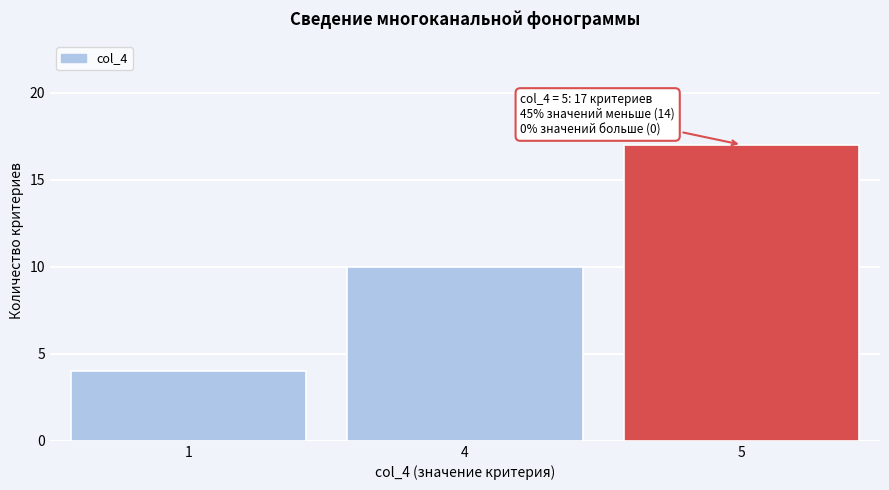

Reading left to right, what are all the values shown in this chart?

1=4	4=10	5=17